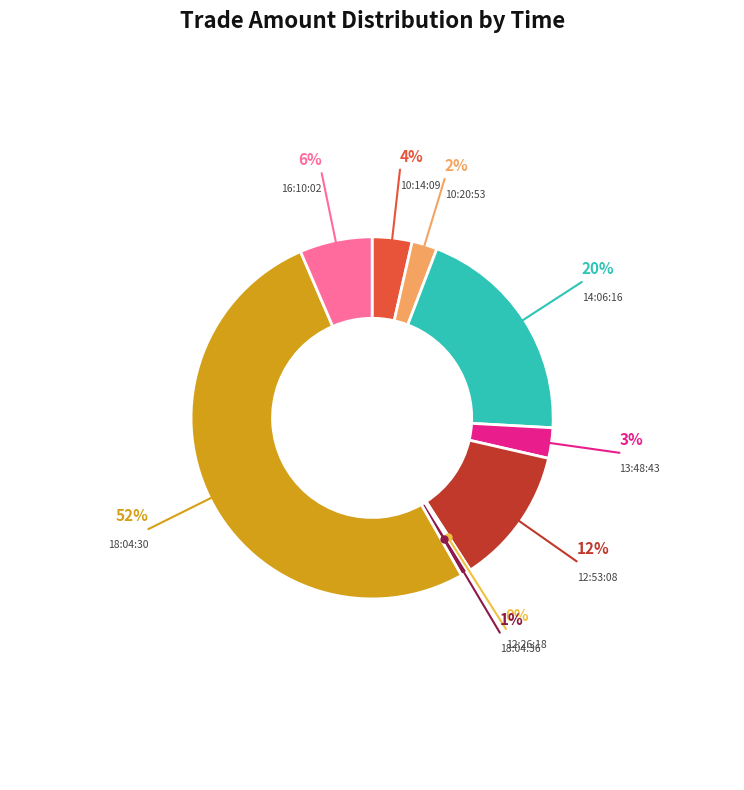

To the nearest percent, what is the difference between the largest and smallest slice percentages?

51%